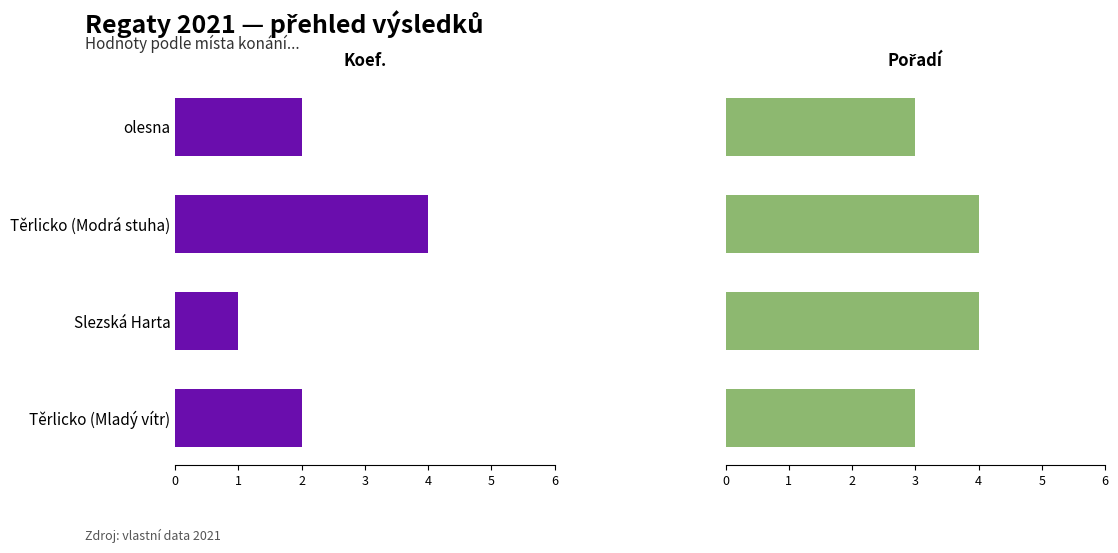

Rank the categories by Koef. value from lowest to highest.

Slezská Harta, olesna, Těrlicko (Mladý vítr), Těrlicko (Modrá stuha)